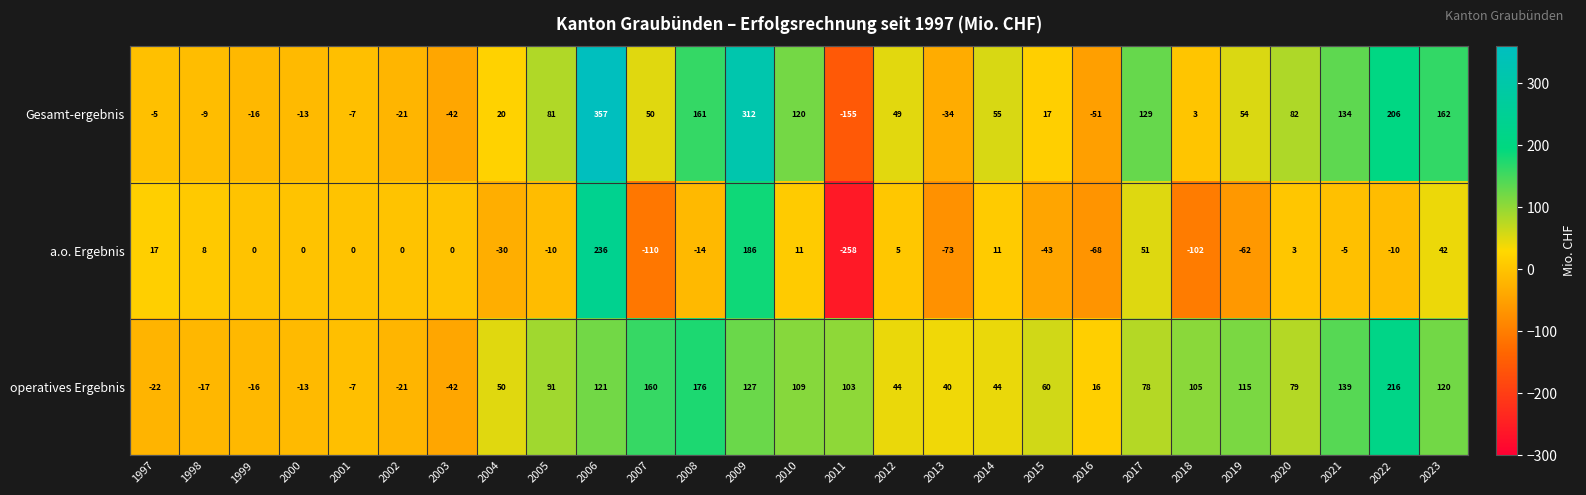

Which series has the largest total across all categories?

operatives Ergebnis